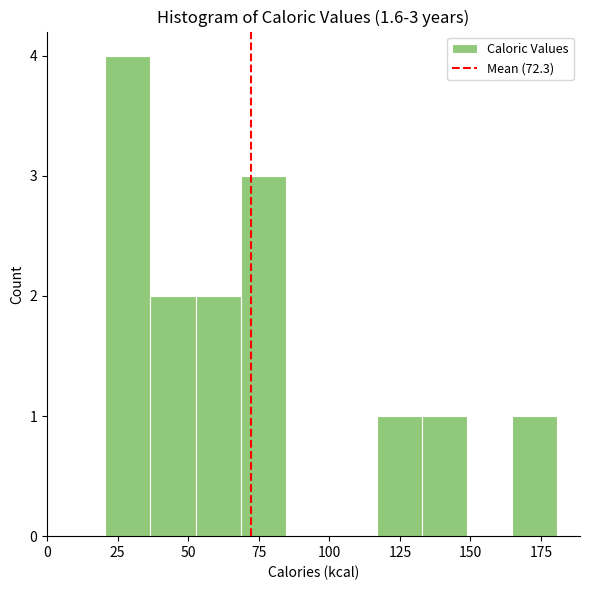

Around what value on the x-axis is the tallest bar? Give the approximate position of its centre, as read against the axis.

30